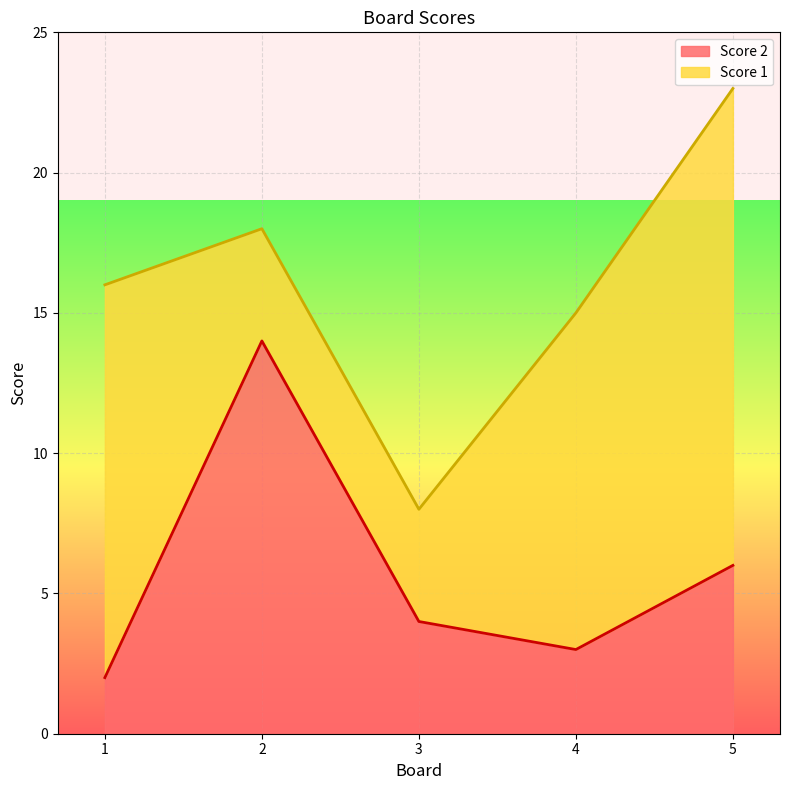

What is the change in value from 2 to 5?

-8